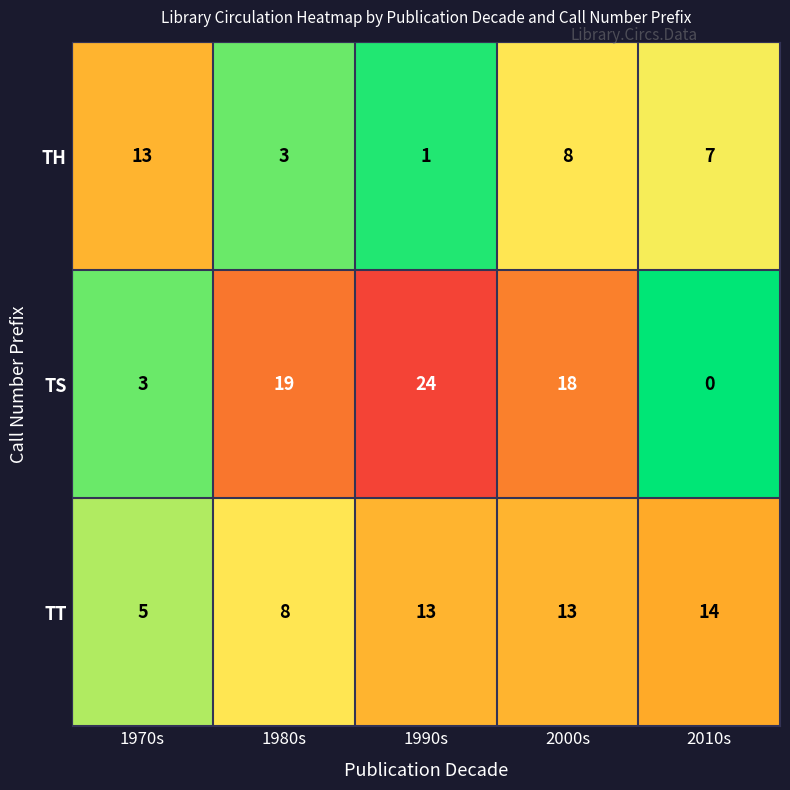

At which label is TH closest to 7?

2010s